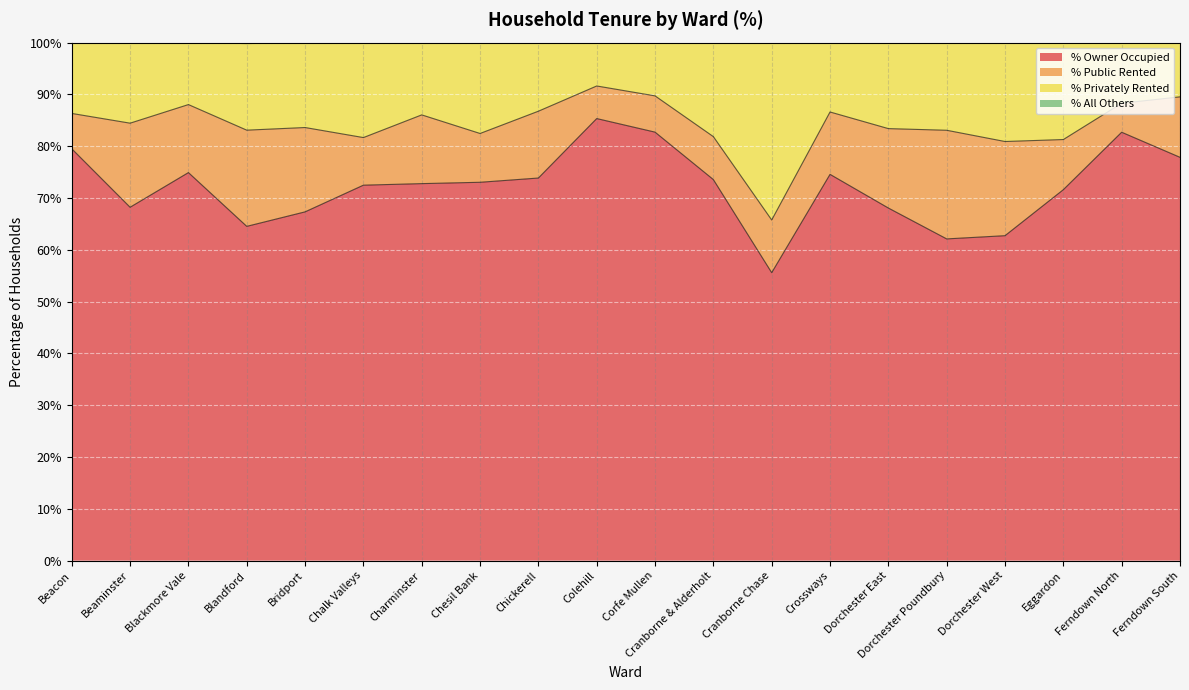

True or false: % Privately Rented and % All Others intersect in this chart.

False